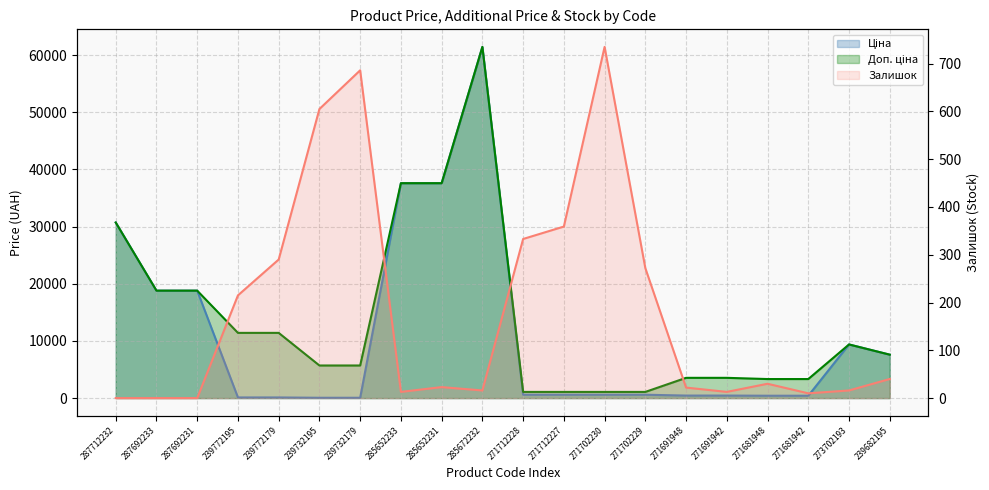

What is the sum of the Доп. ціна values at 239772195 and 287692231?

30206.8